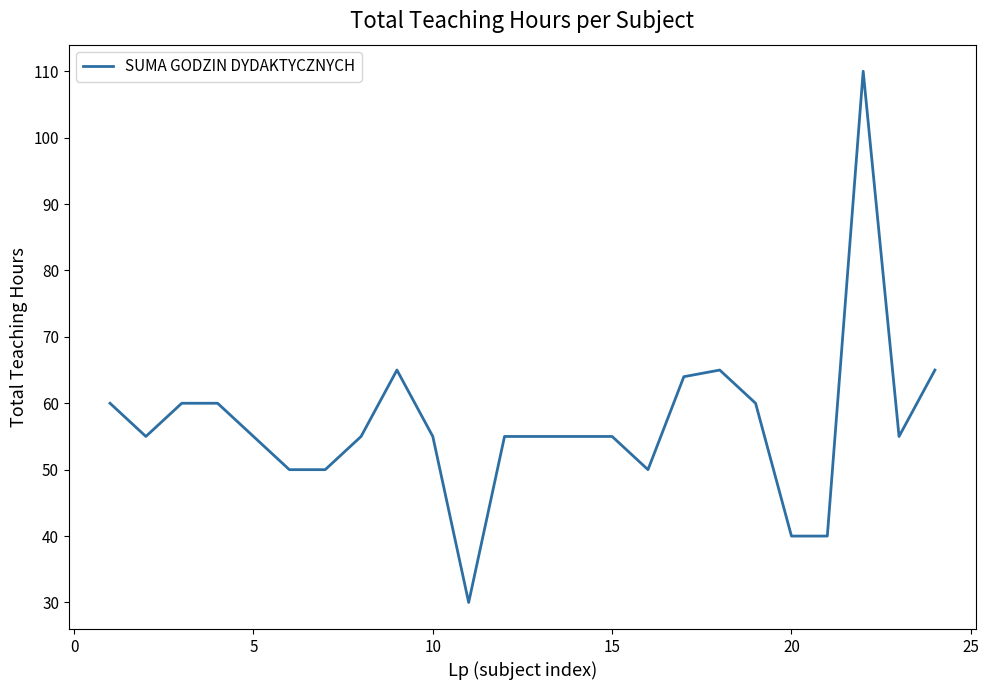

What is the smallest value displayed?

30